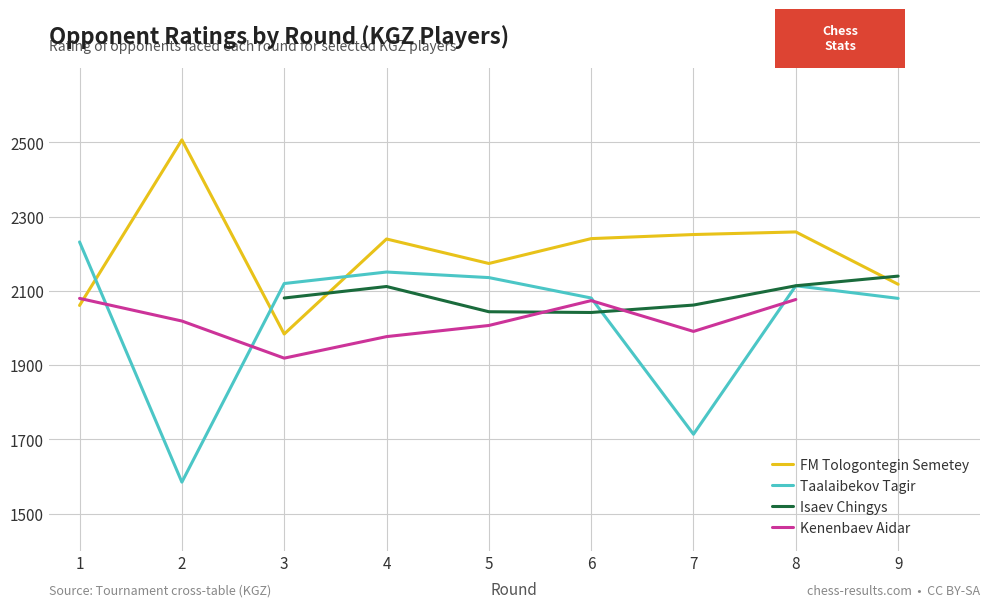

Which label corresponds to the largest value in the chart?

2